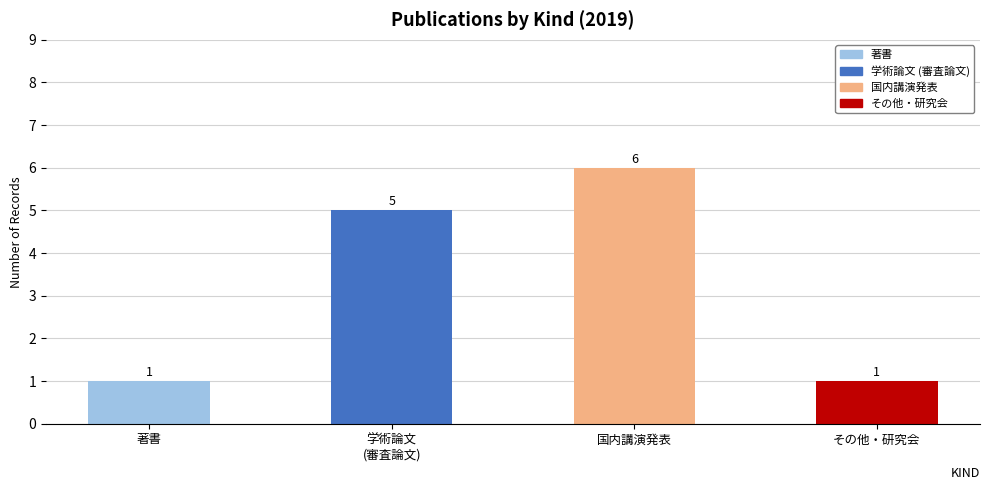

At which label is その他・研究会 closest to 0?

1